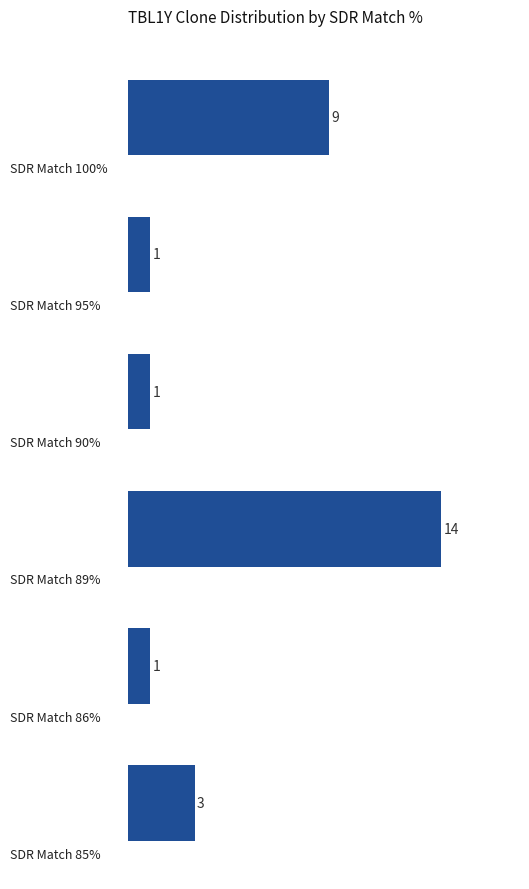

What is the difference between the second highest and second lowest values?

8